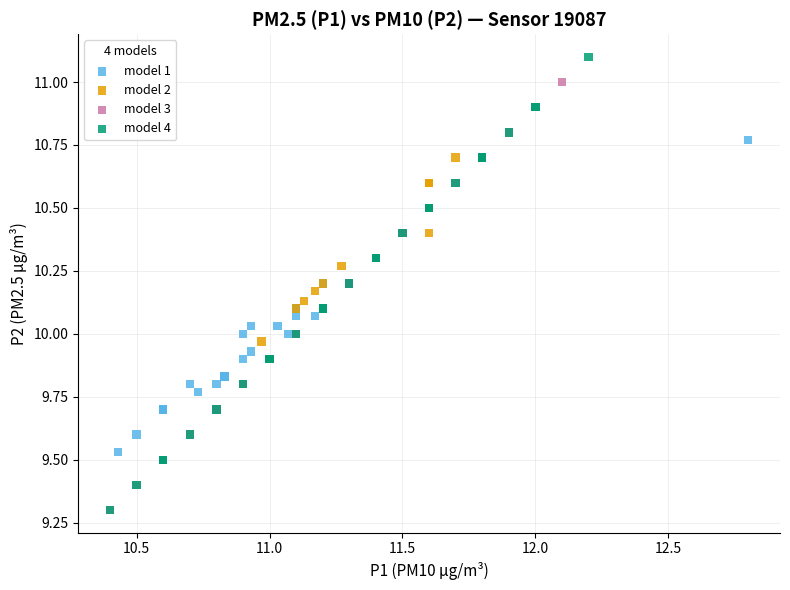

Which series has the largest Y range (max minus min)?

model 4